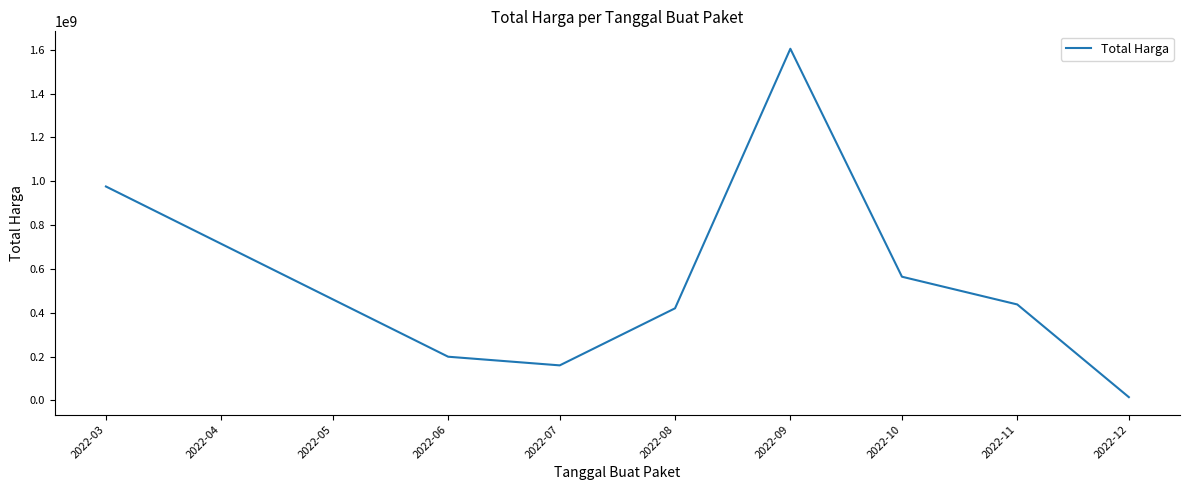

What is the sum of the values at 2022-09 and 2022-06?

1803359000